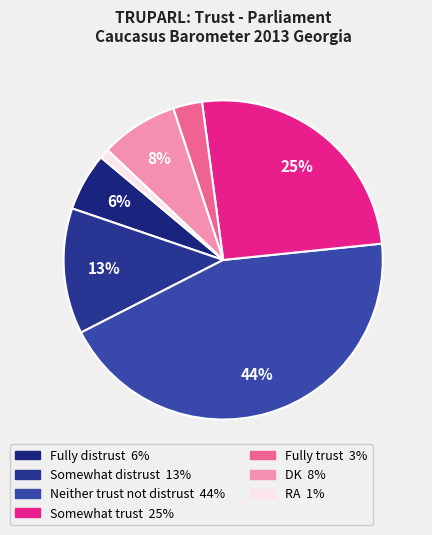

How many segments does this pie chart have?

7